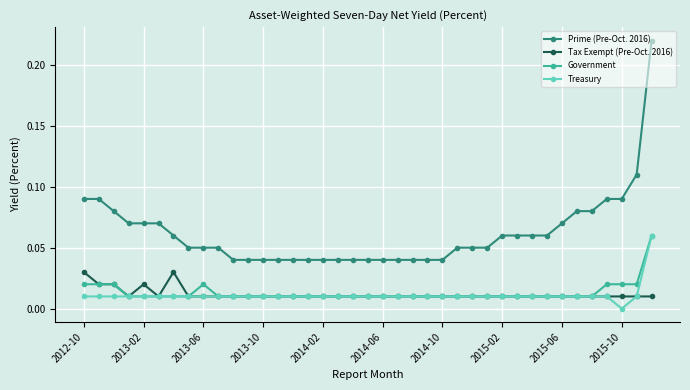

True or false: Treasury and Prime (Pre-Oct. 2016) cross at least once.

False